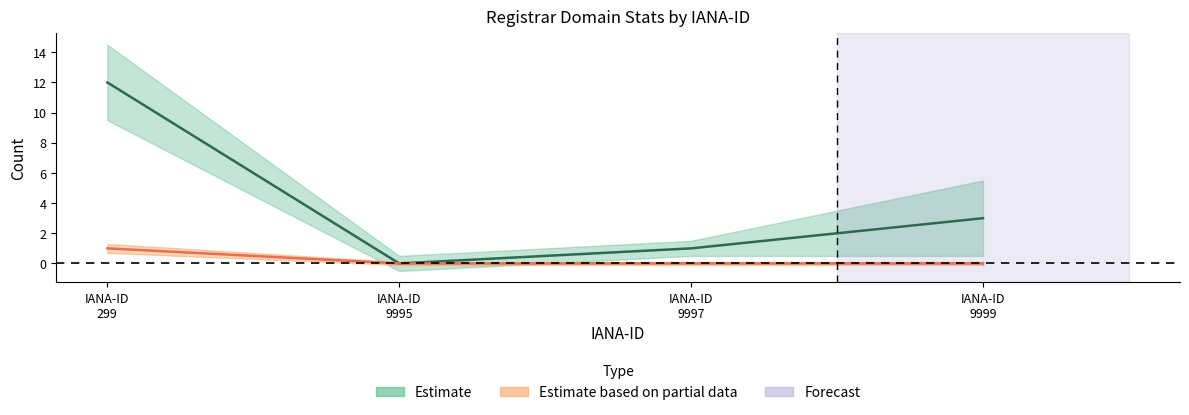

True or false: net-renews-1-yr and total-nameservers cross at least once.

False